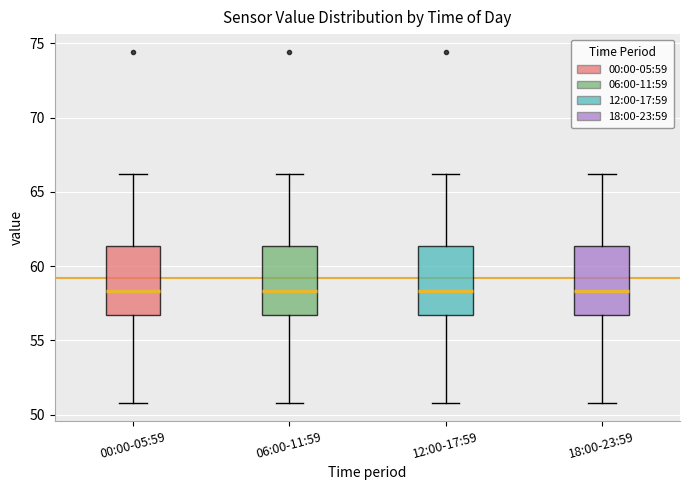

Reading left to right, read every box against the y-axis: the position of its median line, the range the box covers, and the ends of its whiskers. The values are not printed on the chart, so give them approximately, as read against the axis.

00:00-05:59: median 58.5, box 56.5 to 61.5, whiskers 51.0 to 66.0
06:00-11:59: median 58.5, box 56.5 to 61.5, whiskers 51.0 to 66.0
12:00-17:59: median 58.5, box 56.5 to 61.5, whiskers 51.0 to 66.0
18:00-23:59: median 58.5, box 56.5 to 61.5, whiskers 51.0 to 66.0